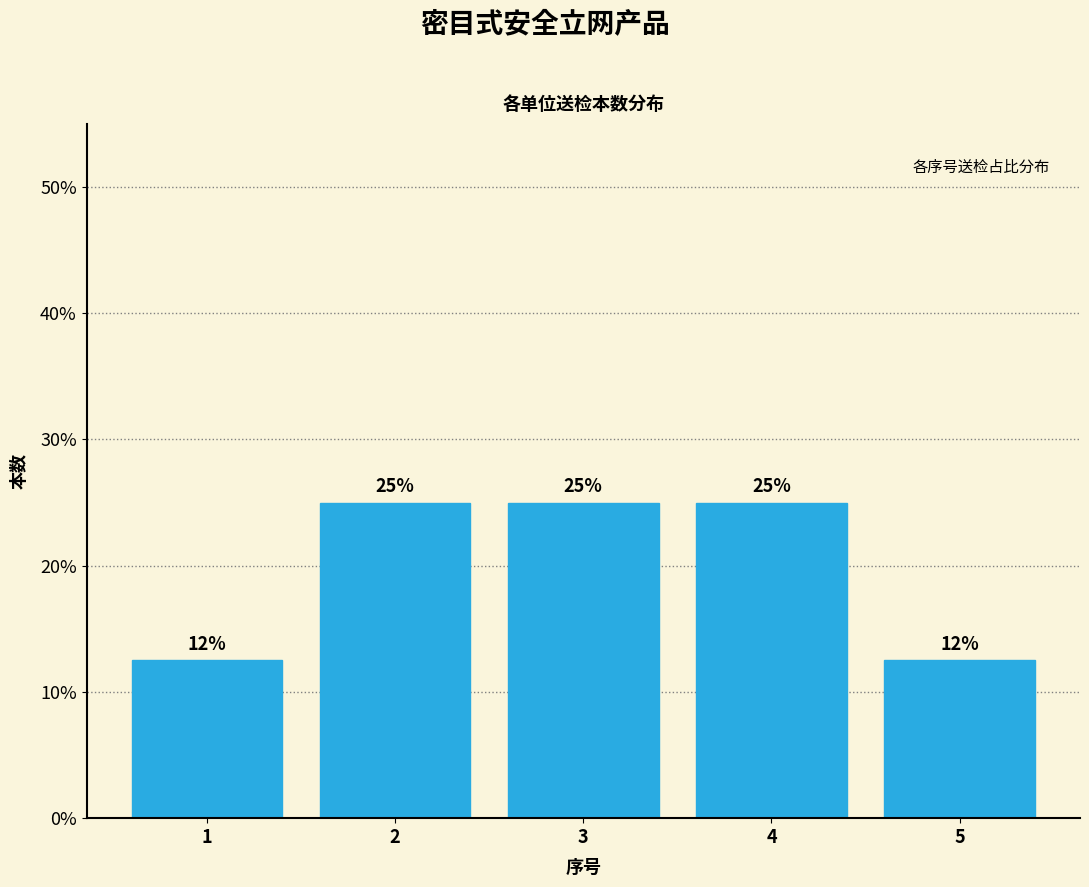

The value at 2 is 33.3. True or false?

False